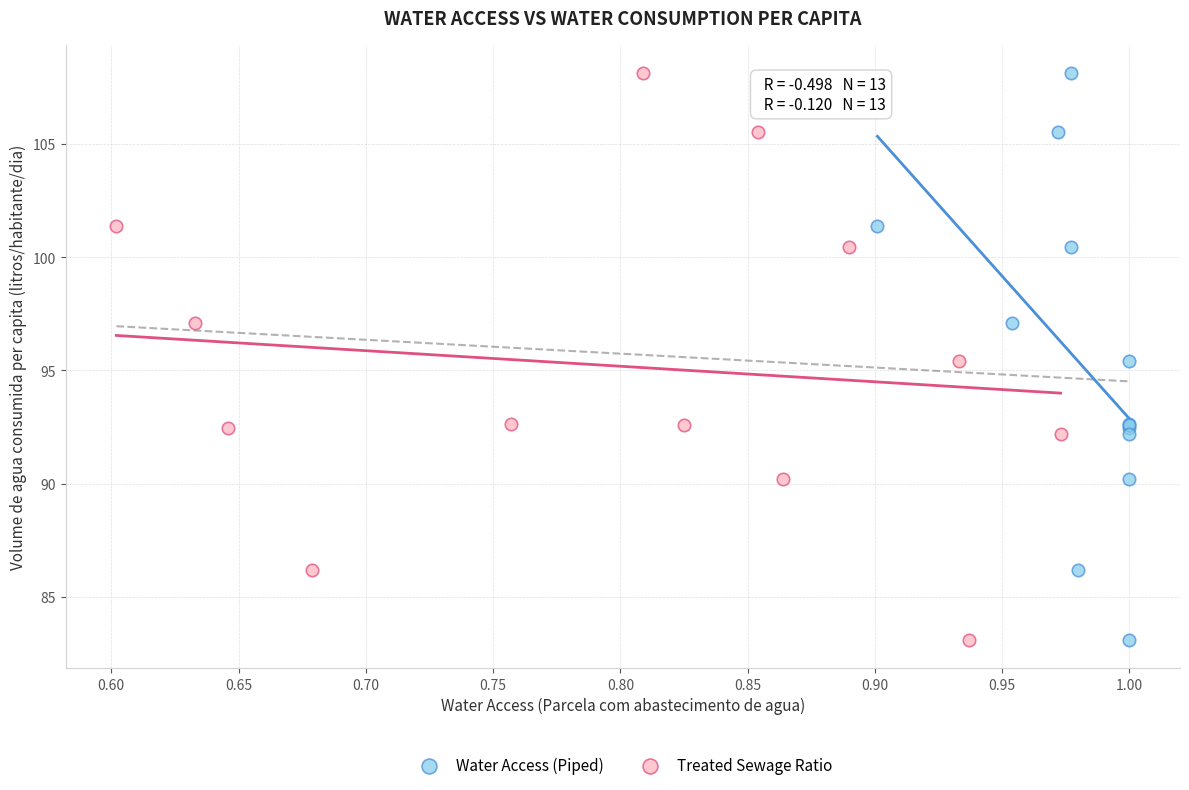

What are all the series names shown in the legend?

Water Access (Piped), Treated Sewage Ratio